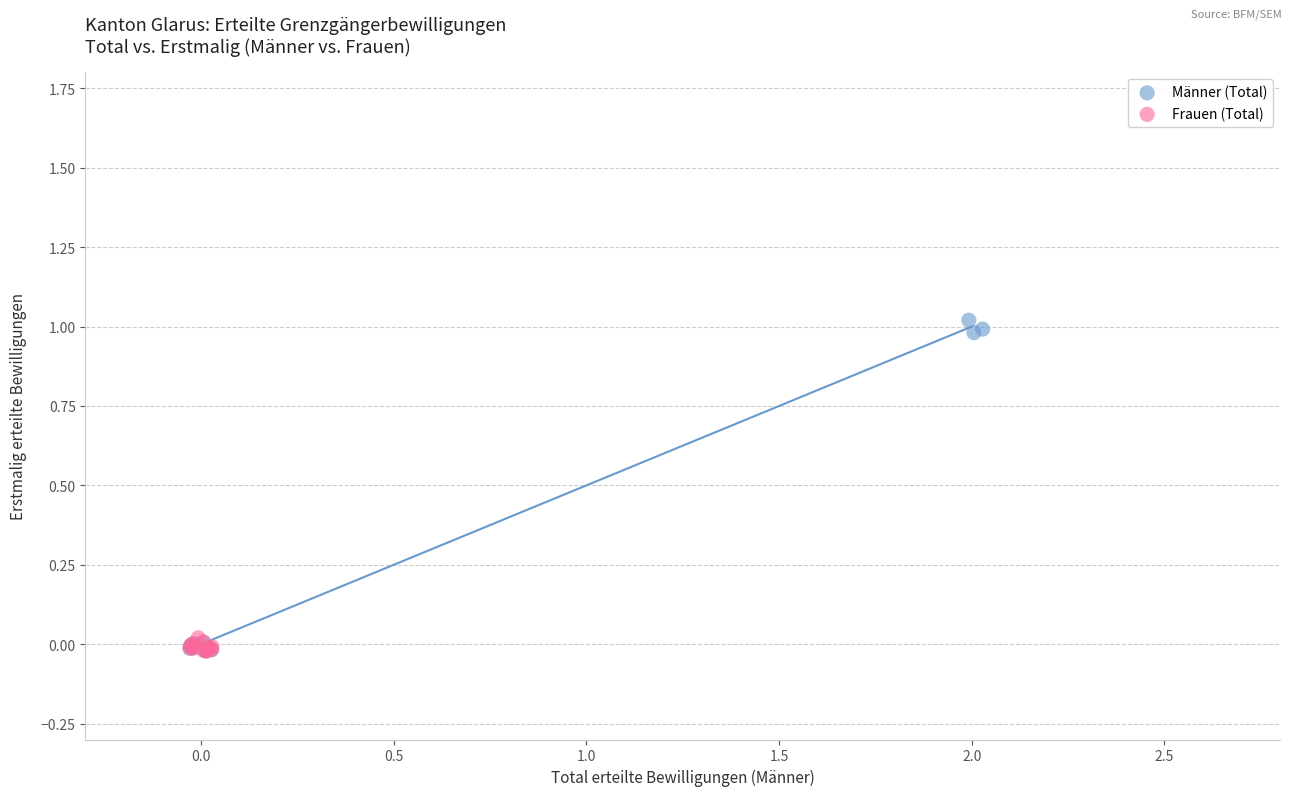

Which series has the widest spread of Y values?

Männer (Total)